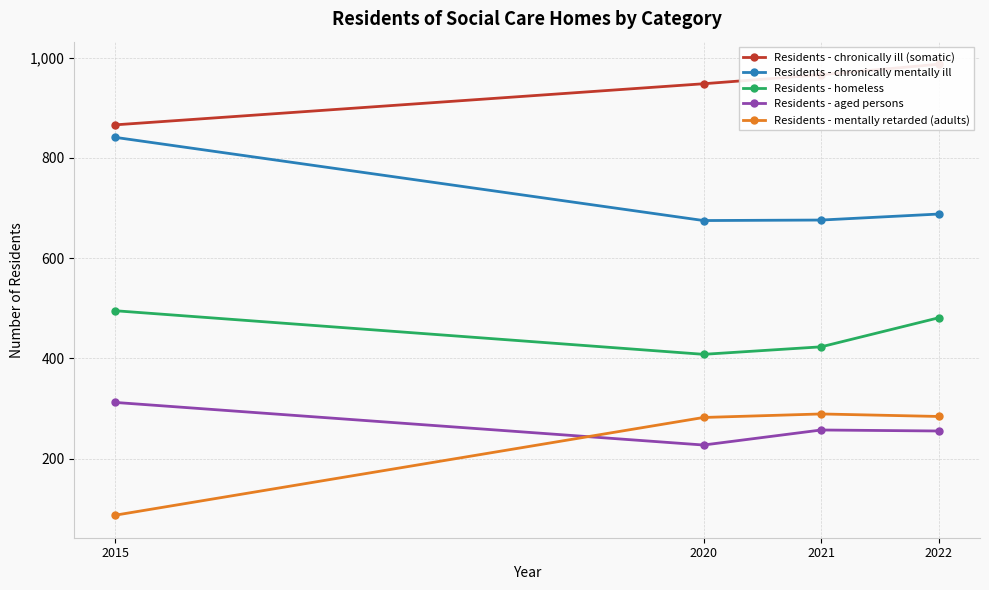

What is the average value of the Residents - chronically ill (somatic) series?

942